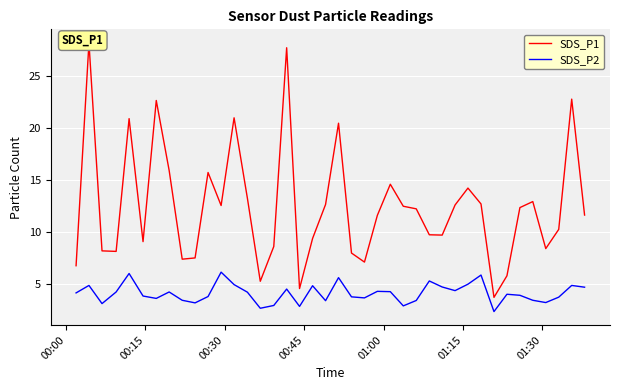

What is the minimum value for SDS_P2?

2.3